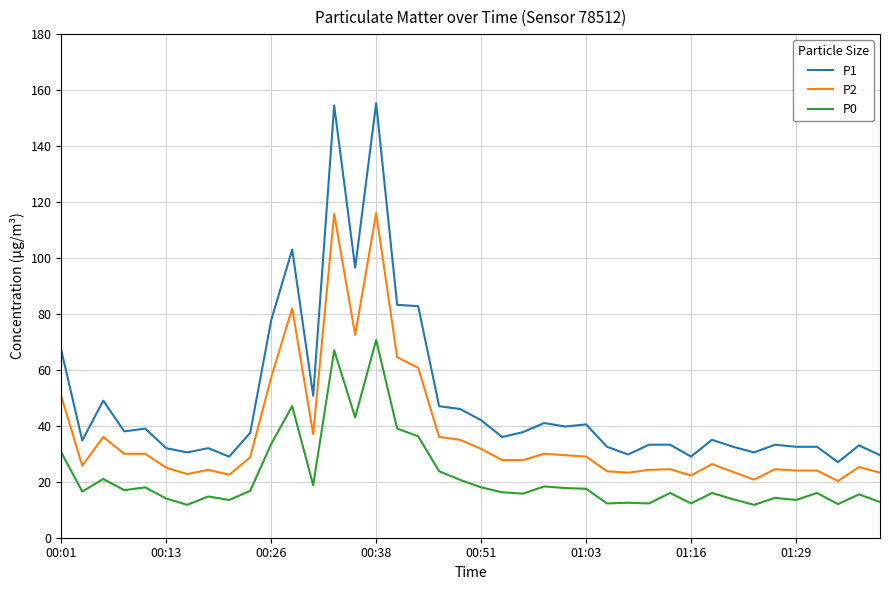

True or false: P2 and P0 cross at least once.

False